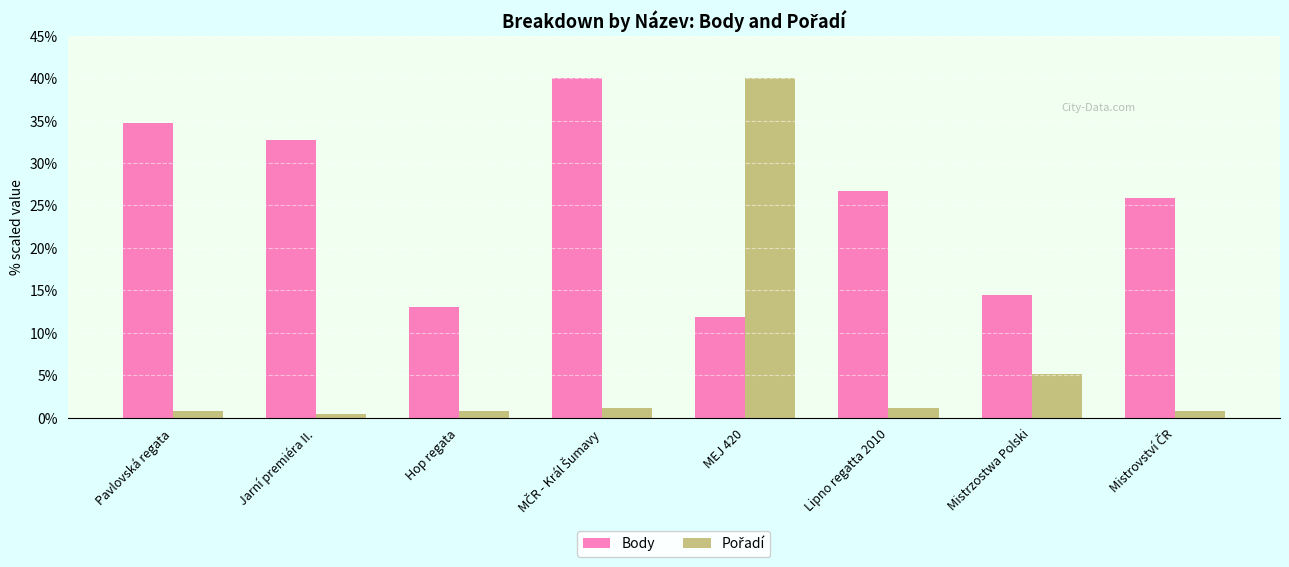

What is the difference between the second highest and second lowest values in the Body series?

21.7